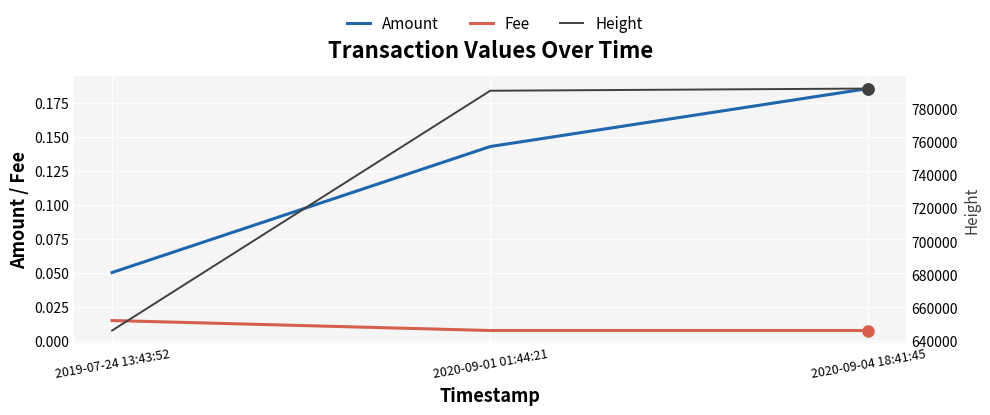

What is the value of the Amount point at the 1st from the left?

0.1